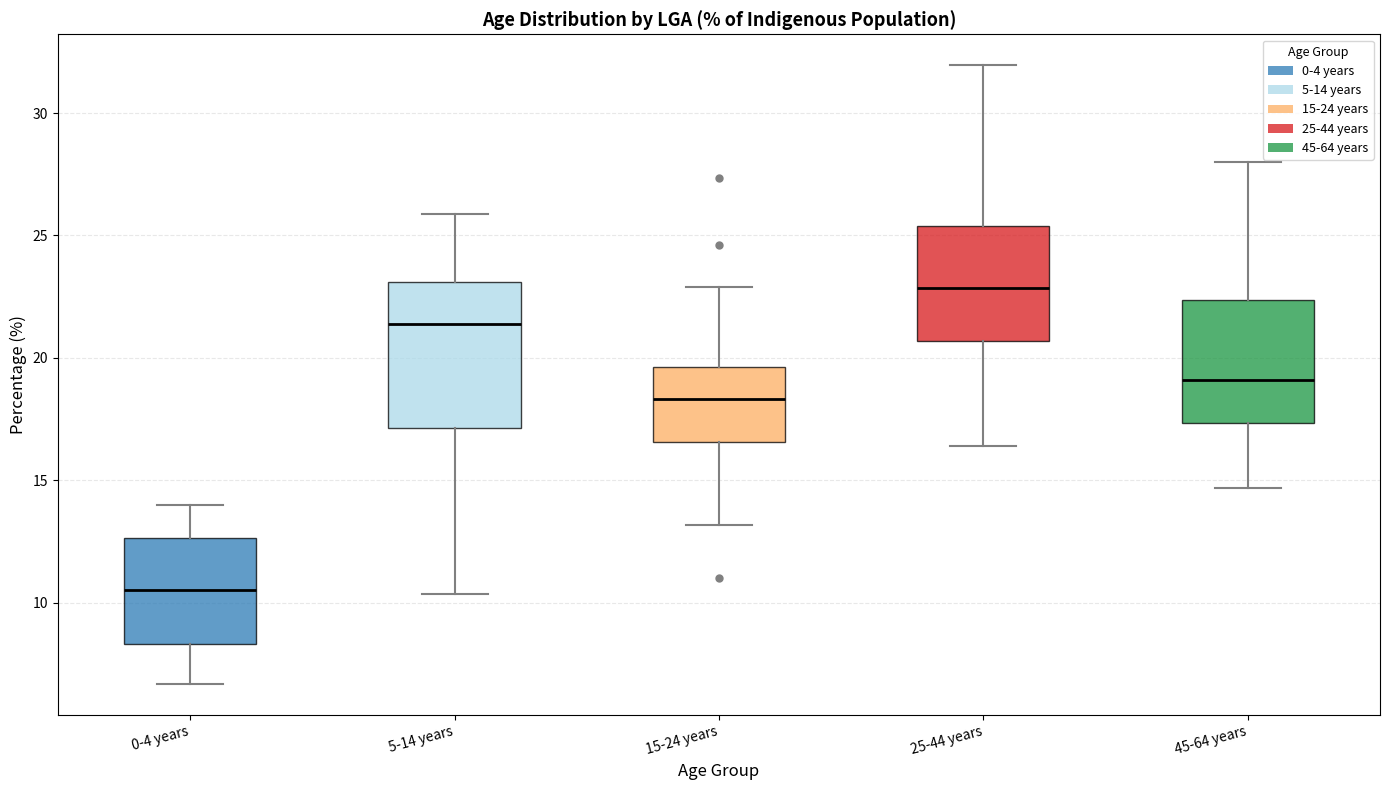

Reading left to right, transcribe this box plot: for each box, give where its median line is, the range the box spans, and where its two whiskers end, as read against the y-axis. The values are not printed on the chart, so give them approximately, as read against the axis.

0-4 years: median 10.5, box 8.5 to 12.5, whiskers 6.5 to 14.0
5-14 years: median 21.5, box 17.0 to 23.0, whiskers 10.5 to 26.0
15-24 years: median 18.5, box 16.5 to 19.5, whiskers 13.0 to 23.0
25-44 years: median 23.0, box 20.5 to 25.5, whiskers 16.5 to 32.0
45-64 years: median 19.0, box 17.5 to 22.5, whiskers 14.5 to 28.0